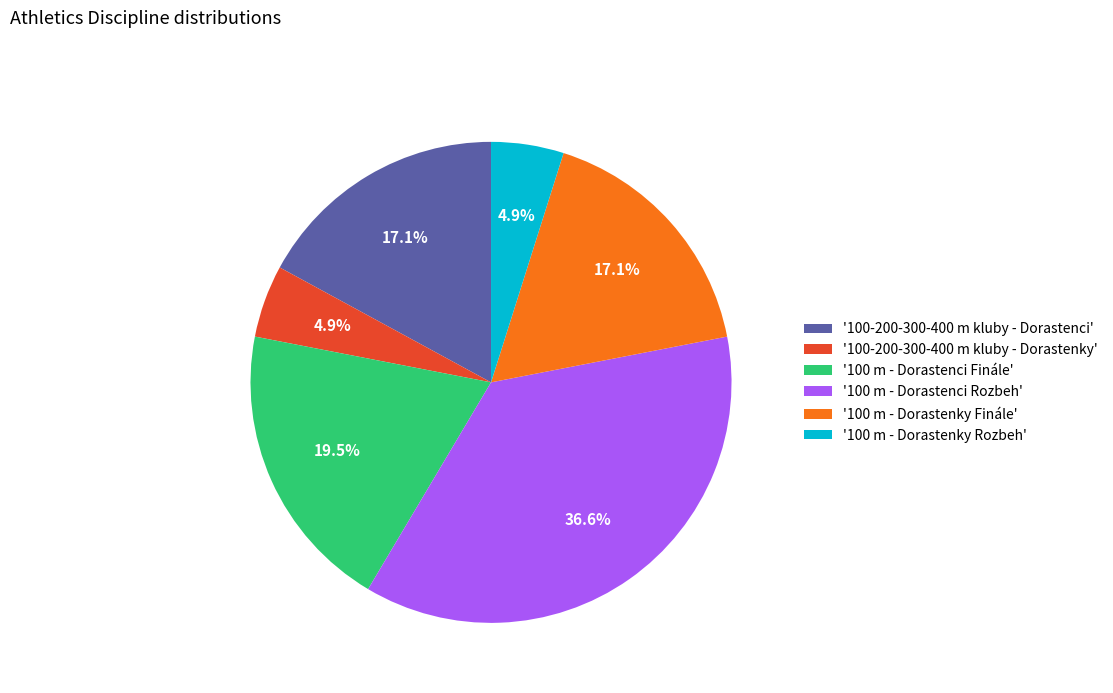

Is there any slice that represents more than half of the pie?

No